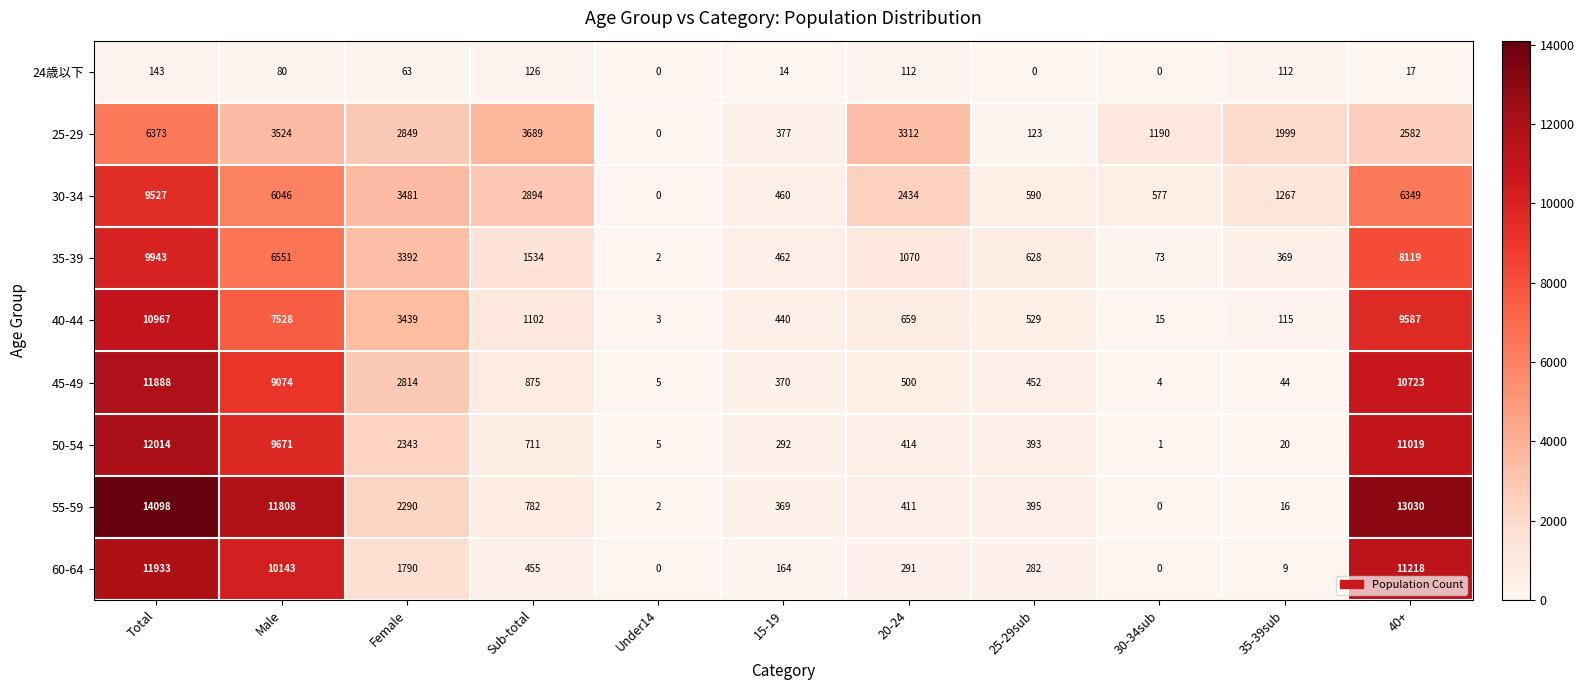

What is the greatest value displayed?

14098